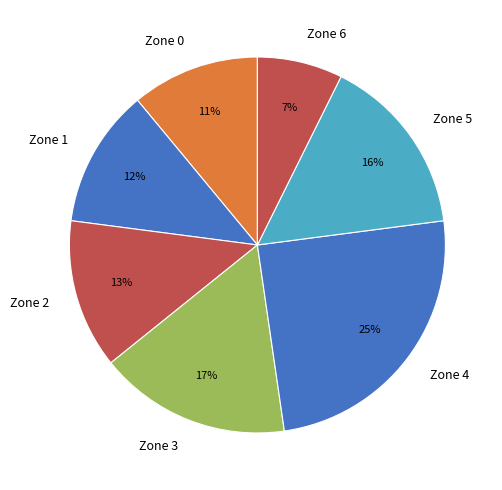

Count the number of slices in the pie.

7